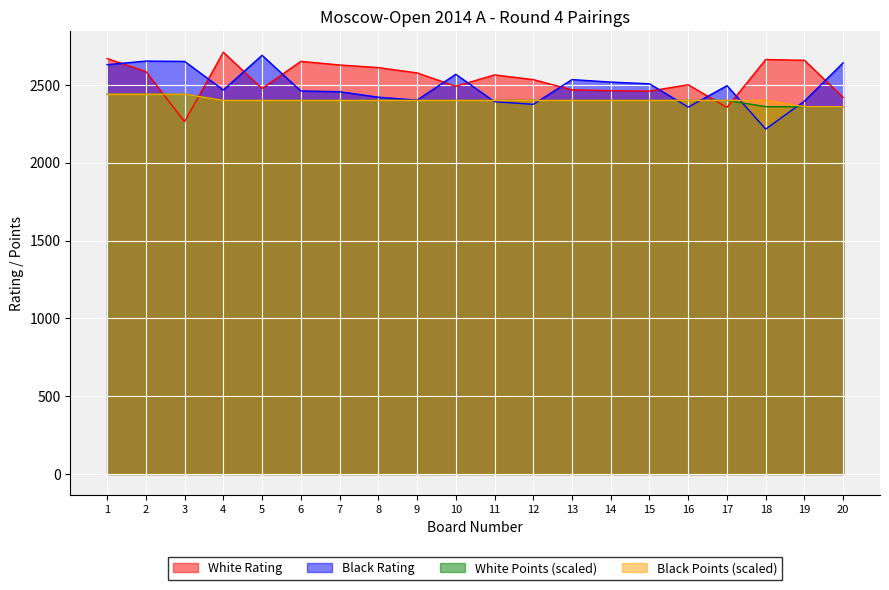

At which category is the sum across all series the highest?

1